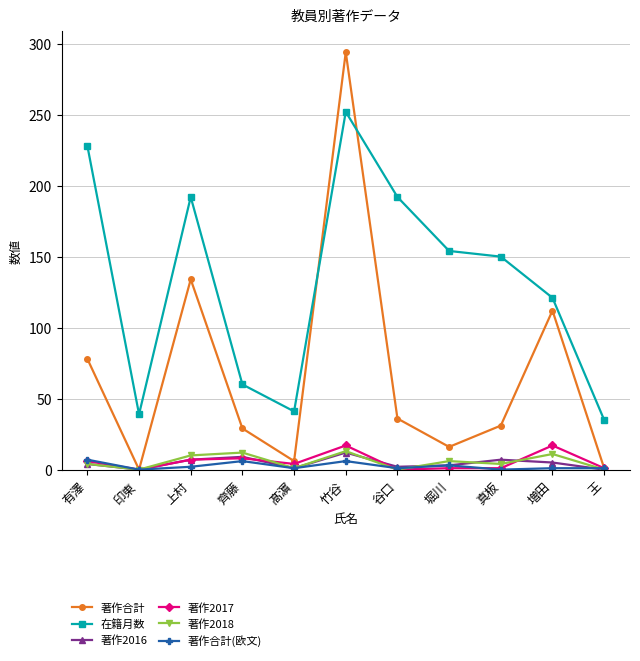

True or false: 著作2017 and 在籍月数 cross at least once.

False